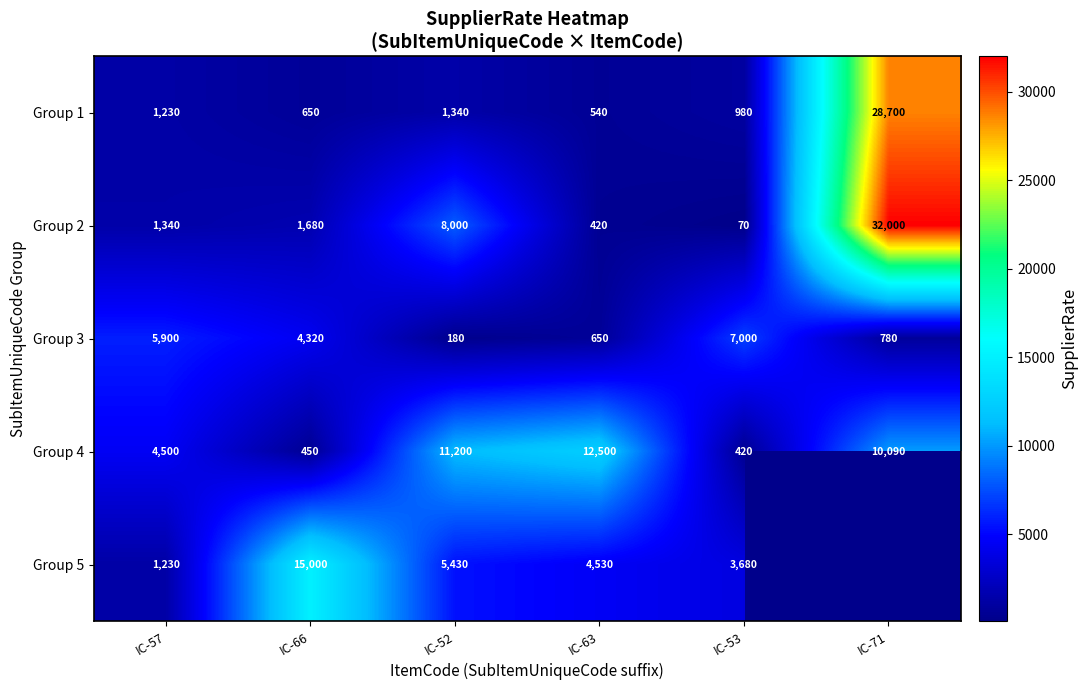

The value of Group 1 at IC-57 is 1230. True or false?

True